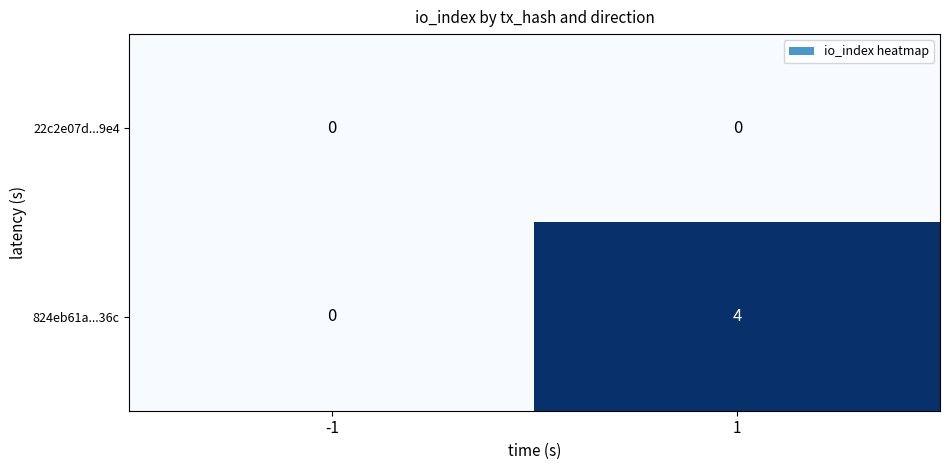

List the series in order of their overall mean, highest first.

824eb61a...36c, 22c2e07d...9e4